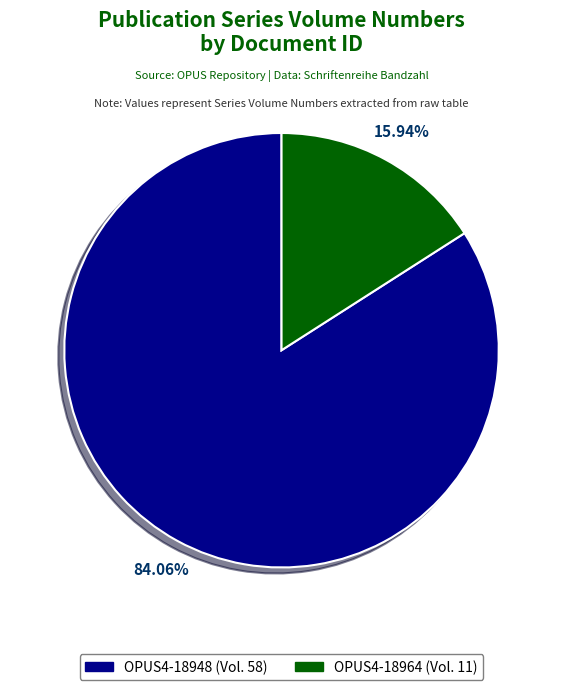

To the nearest percent, what is the difference between the OPUS4-18948 and OPUS4-18964 slice percentages?

68%